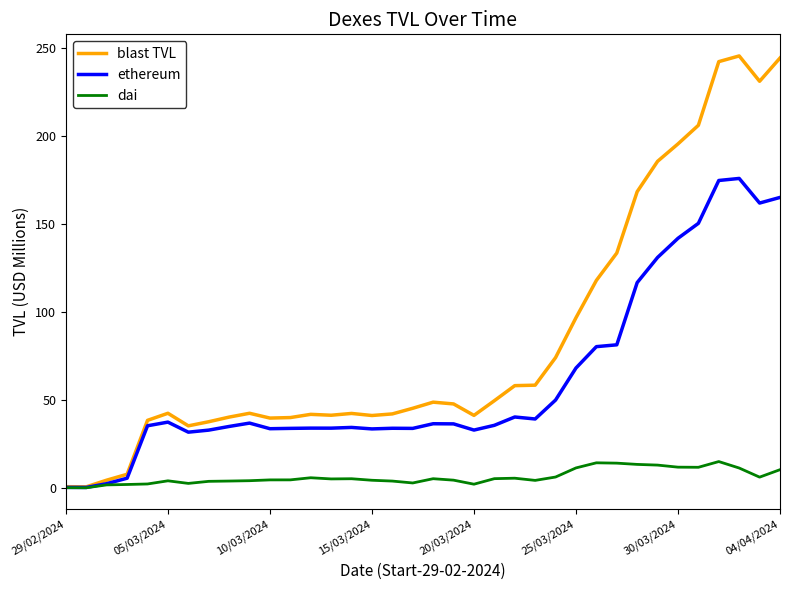

Rank the series by their average value, from highest to lowest.

blast TVL, ethereum, dai